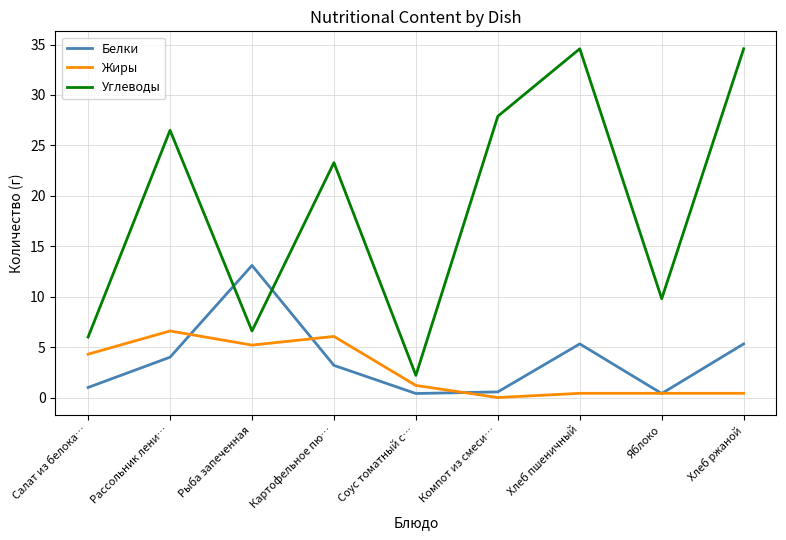

What are all the series names shown in the legend?

Белки, Жиры, Углеводы